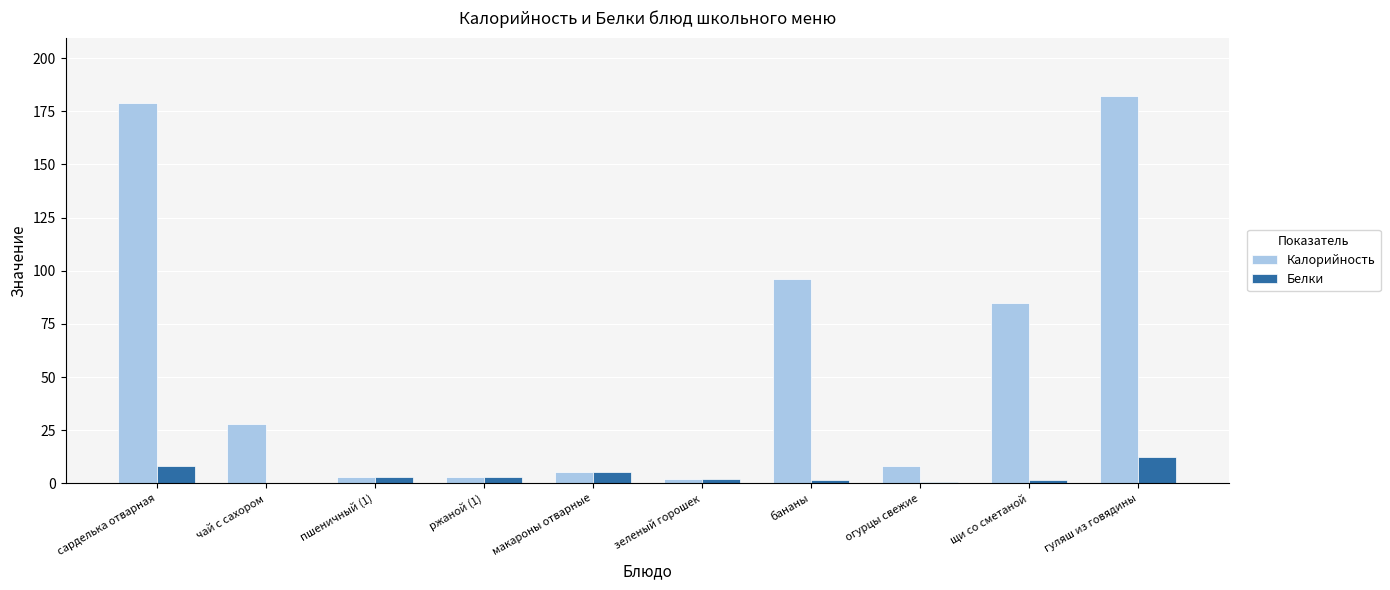

Which category has the highest value in the Белки series?

гуляш из говядины